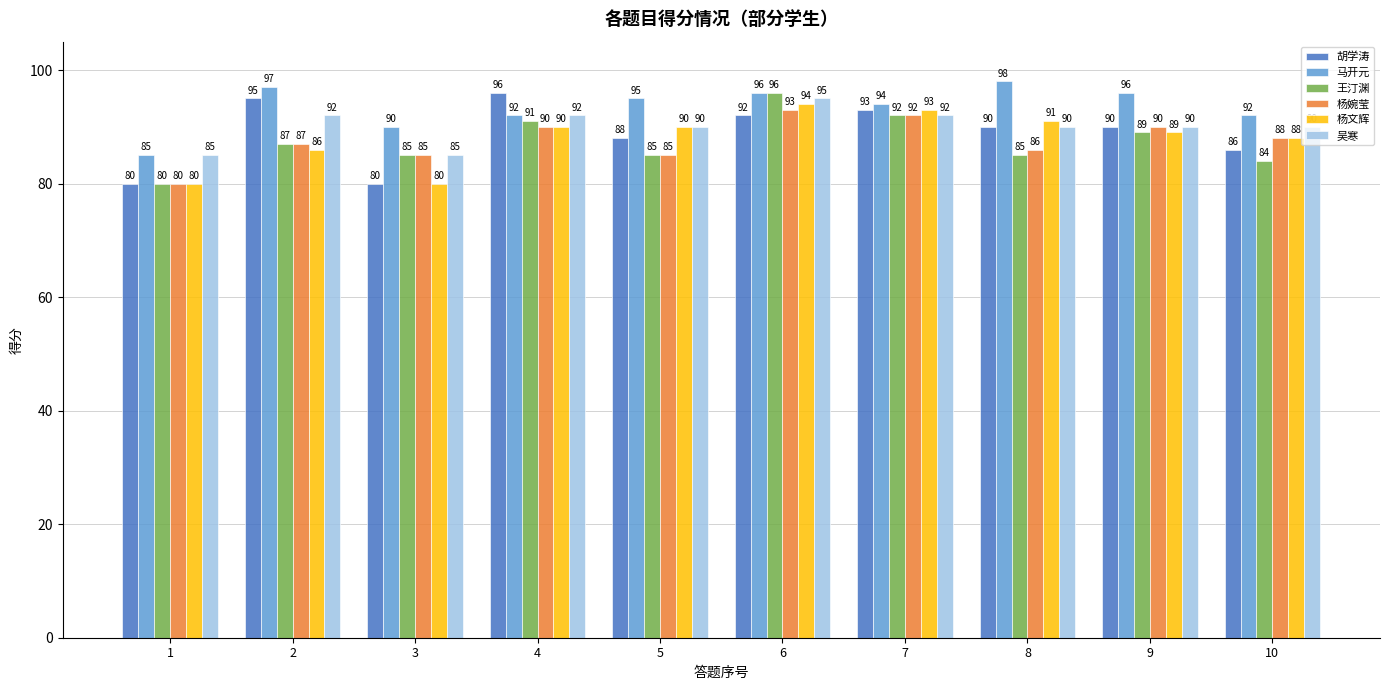

Is the value of 马开元 at 7 greater than the value of 杨婉莹 at 8?

Yes